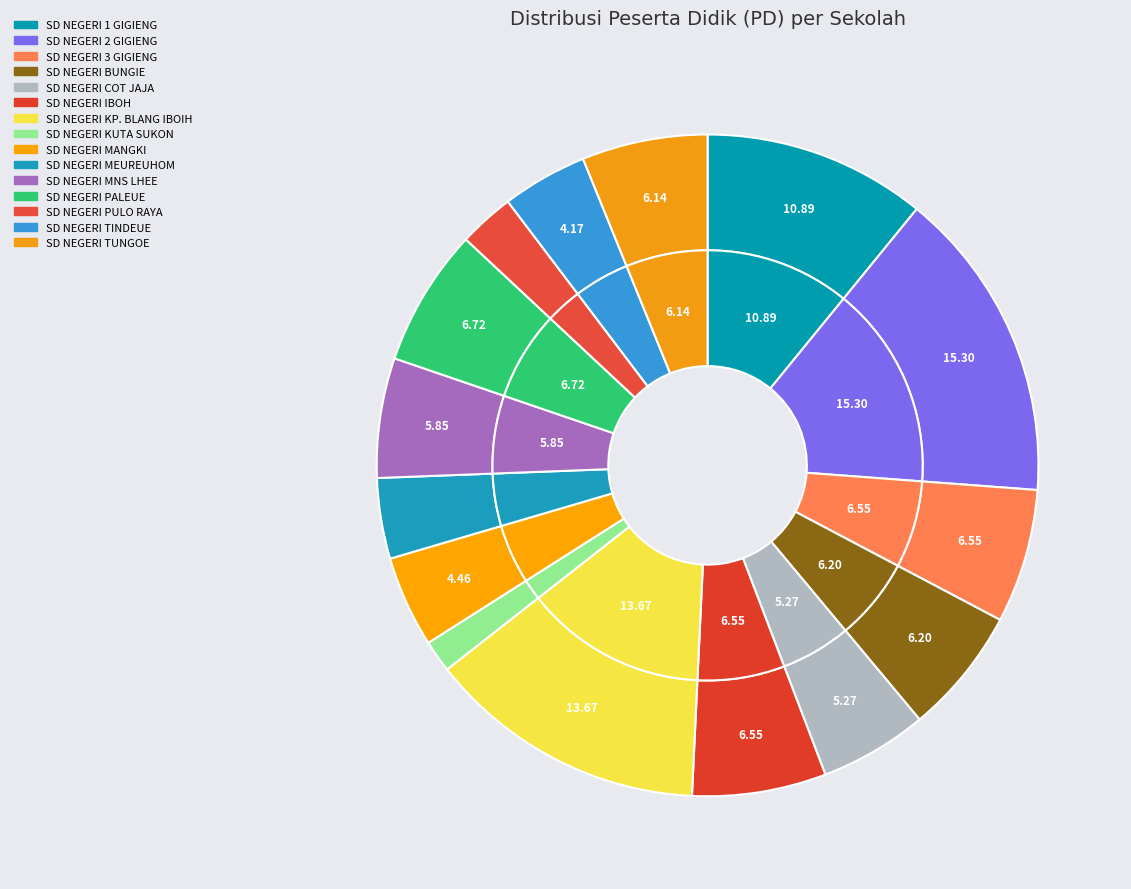

Count the number of slices in the pie.

15